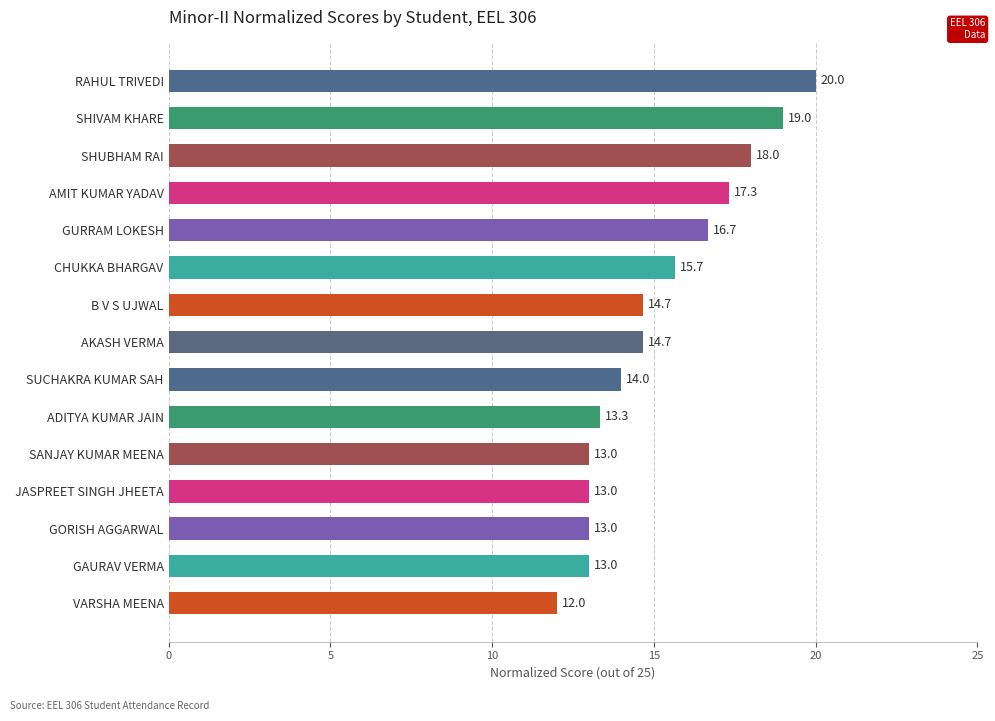

Reading top to bottom, list all the values displayed in this chart.

RAHUL TRIVEDI=20.0	SHIVAM KHARE=19.0	SHUBHAM RAI=18.0	AMIT KUMAR YADAV=17.3	GURRAM LOKESH=16.7	CHUKKA BHARGAV=15.7	B V S UJWAL=14.7	AKASH VERMA=14.7	SUCHAKRA KUMAR SAH=14.0	ADITYA KUMAR JAIN=13.3	SANJAY KUMAR MEENA=13.0	JASPREET SINGH JHEETA=13.0	GORISH AGGARWAL=13.0	GAURAV VERMA=13.0	VARSHA MEENA=12.0